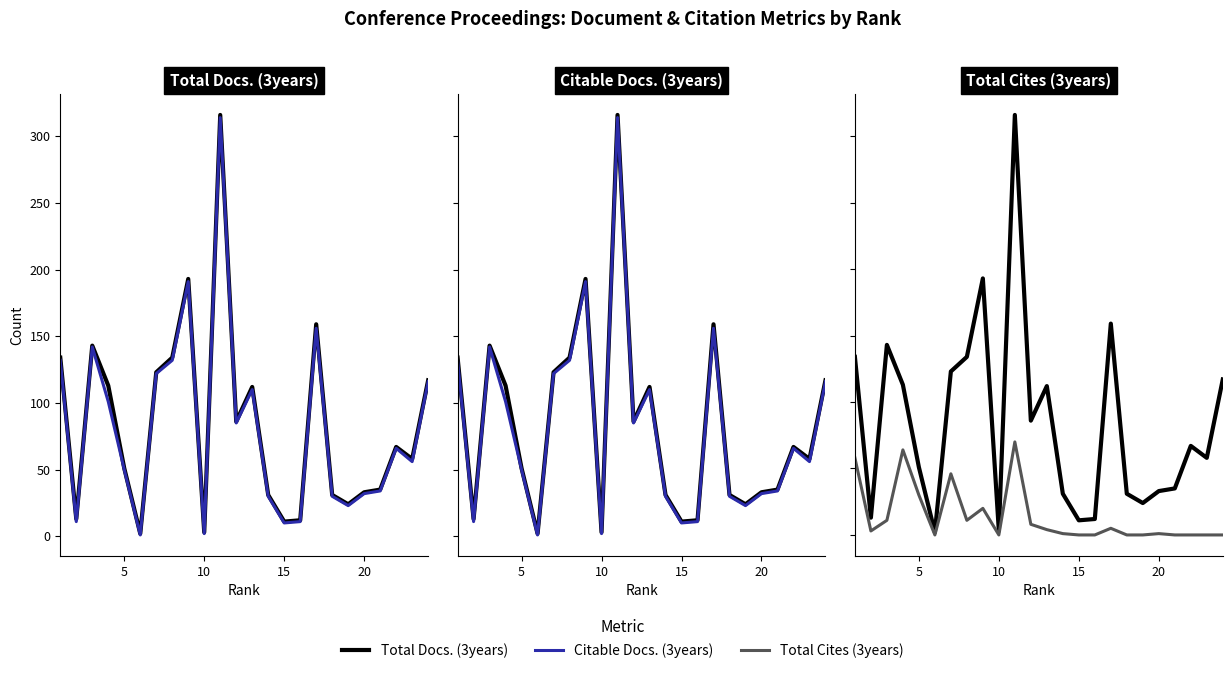

What is the difference between the maximum and minimum values in the Total Docs. (3years) series?

314